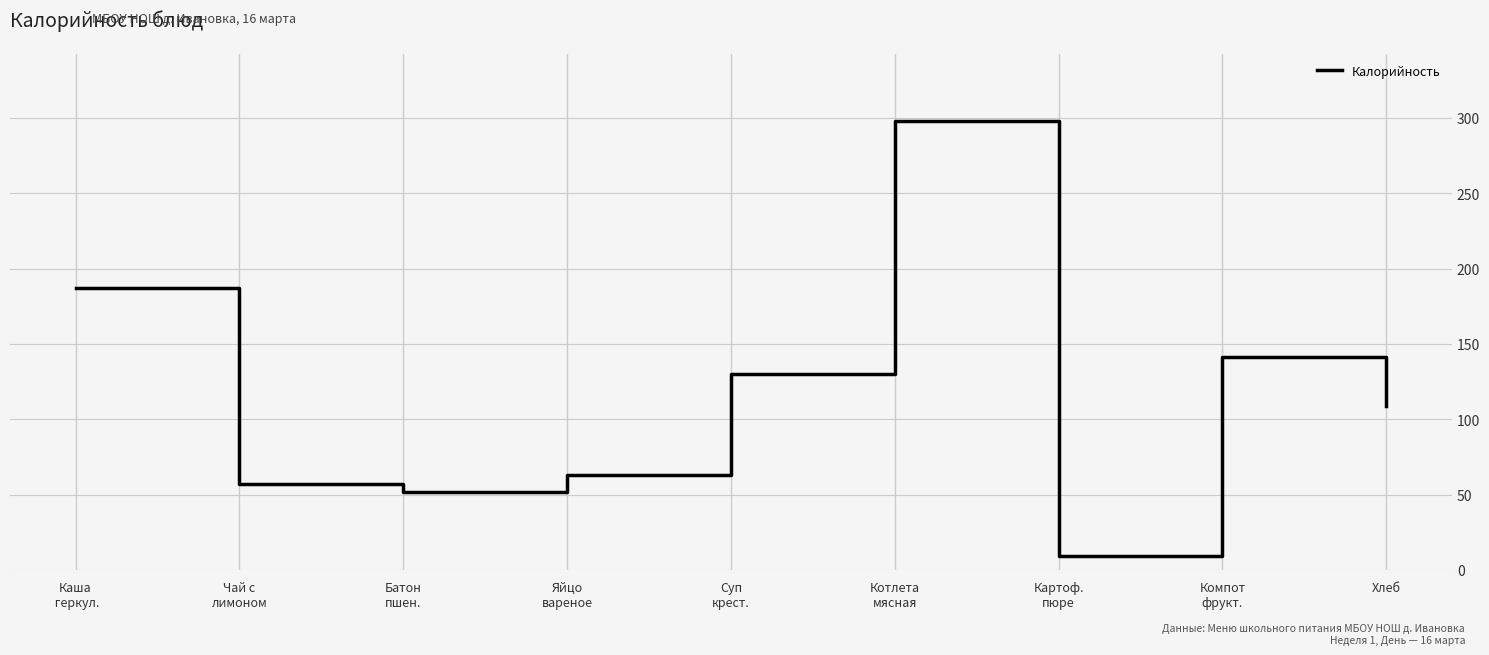

List the labels in order of value, smallest first.

Картоф.
пюре, Батон
пшен., Чай с
лимоном, Яйцо
вареное, Хлеб, Суп
крест., Компот
фрукт., Каша
 геркул., Котлета
мясная